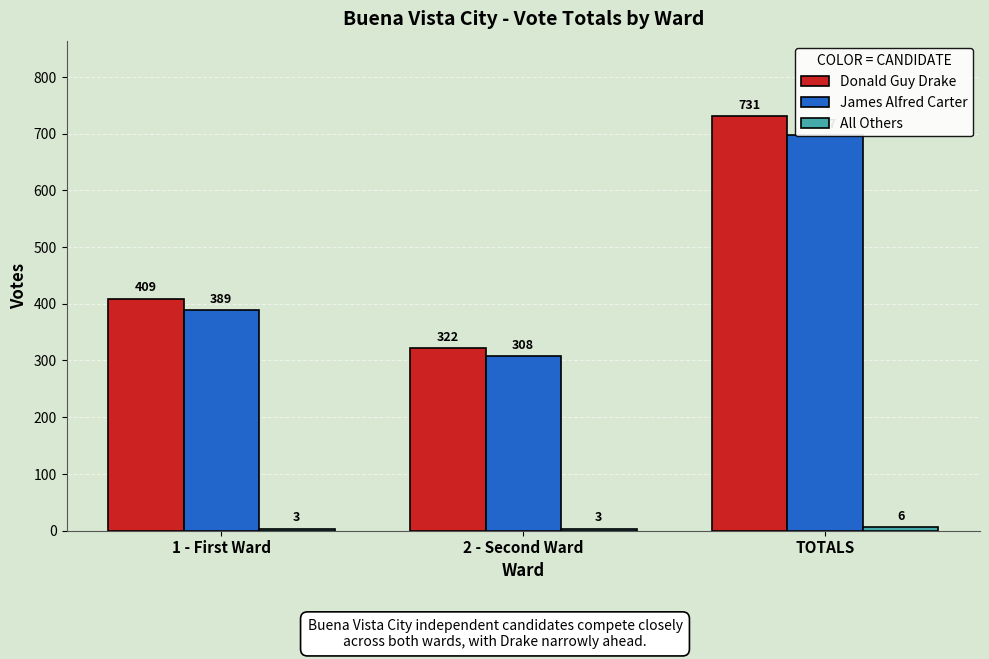

At which label is Donald Guy Drake closest to 526?

1 - First Ward